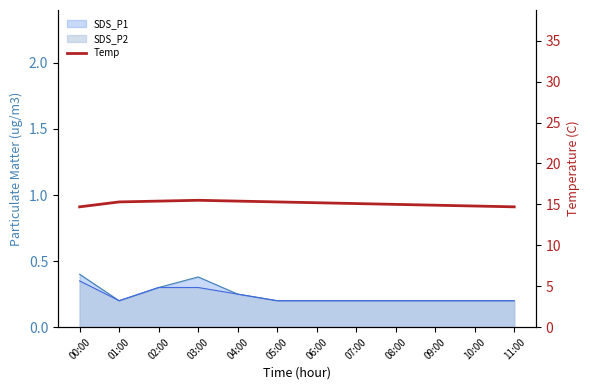

Which label corresponds to the largest value in the chart?

03:00